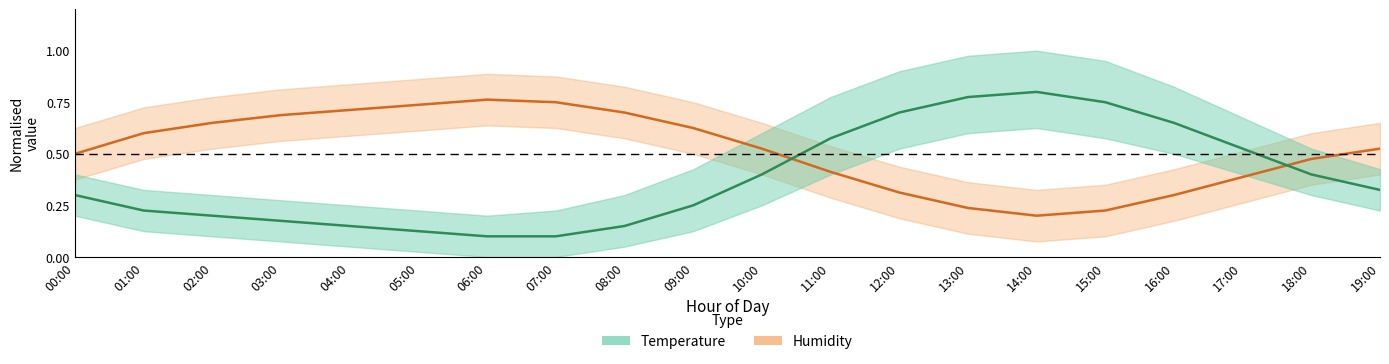

In humidity, how many points are lower than both neighbors (excluding endpoints)?

1